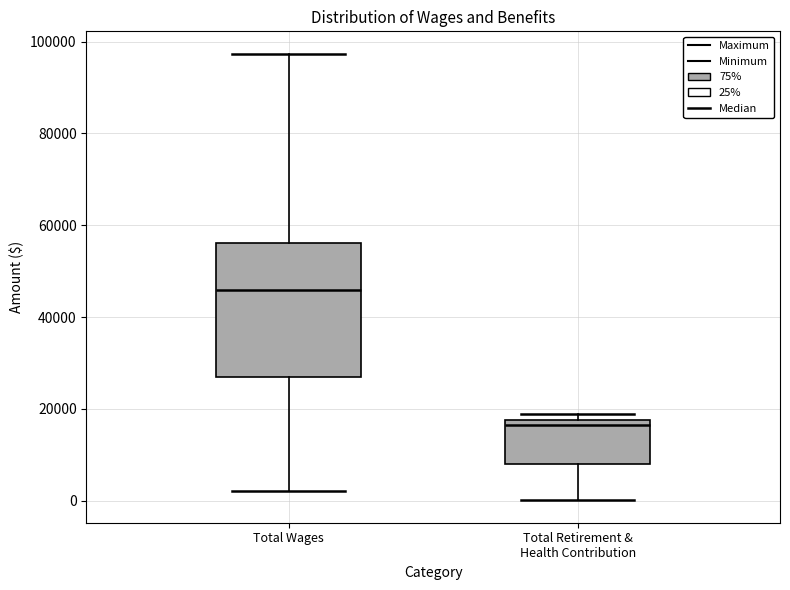

Which box has the highest median line?

Total Wages